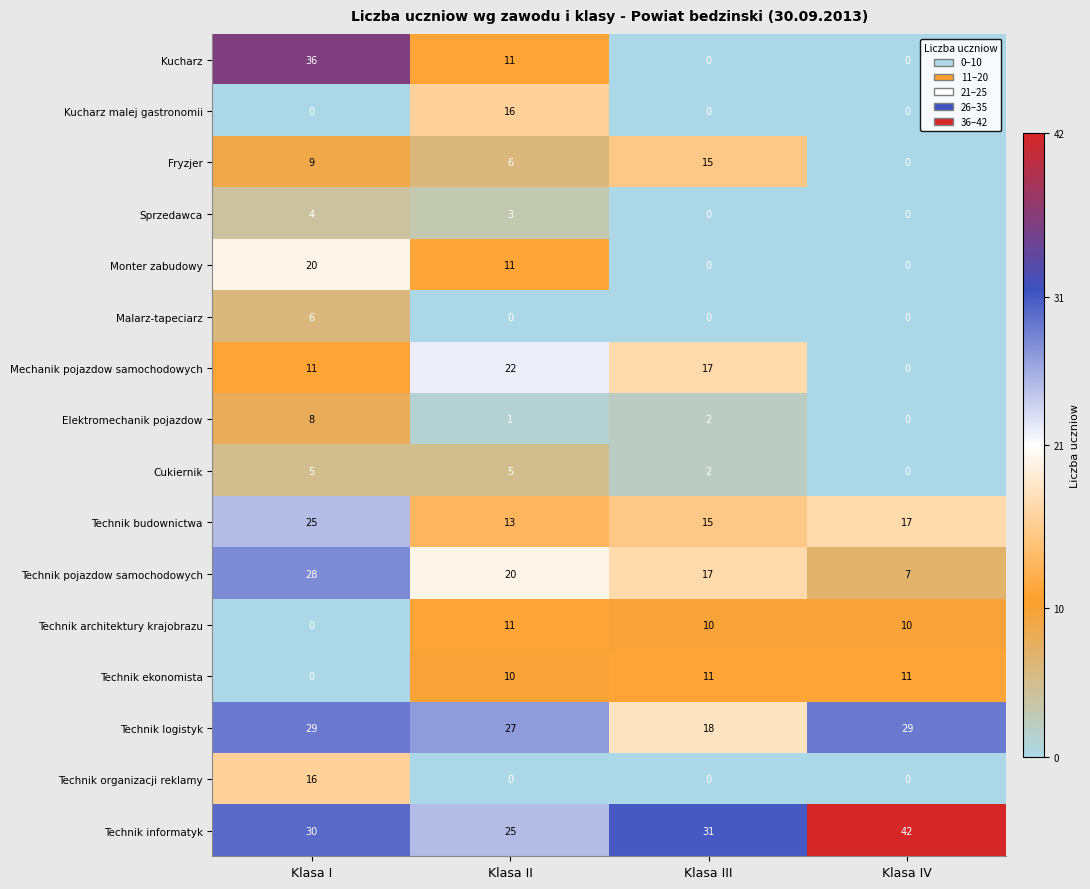

What is the difference between the highest and lowest values at Klasa I?

36